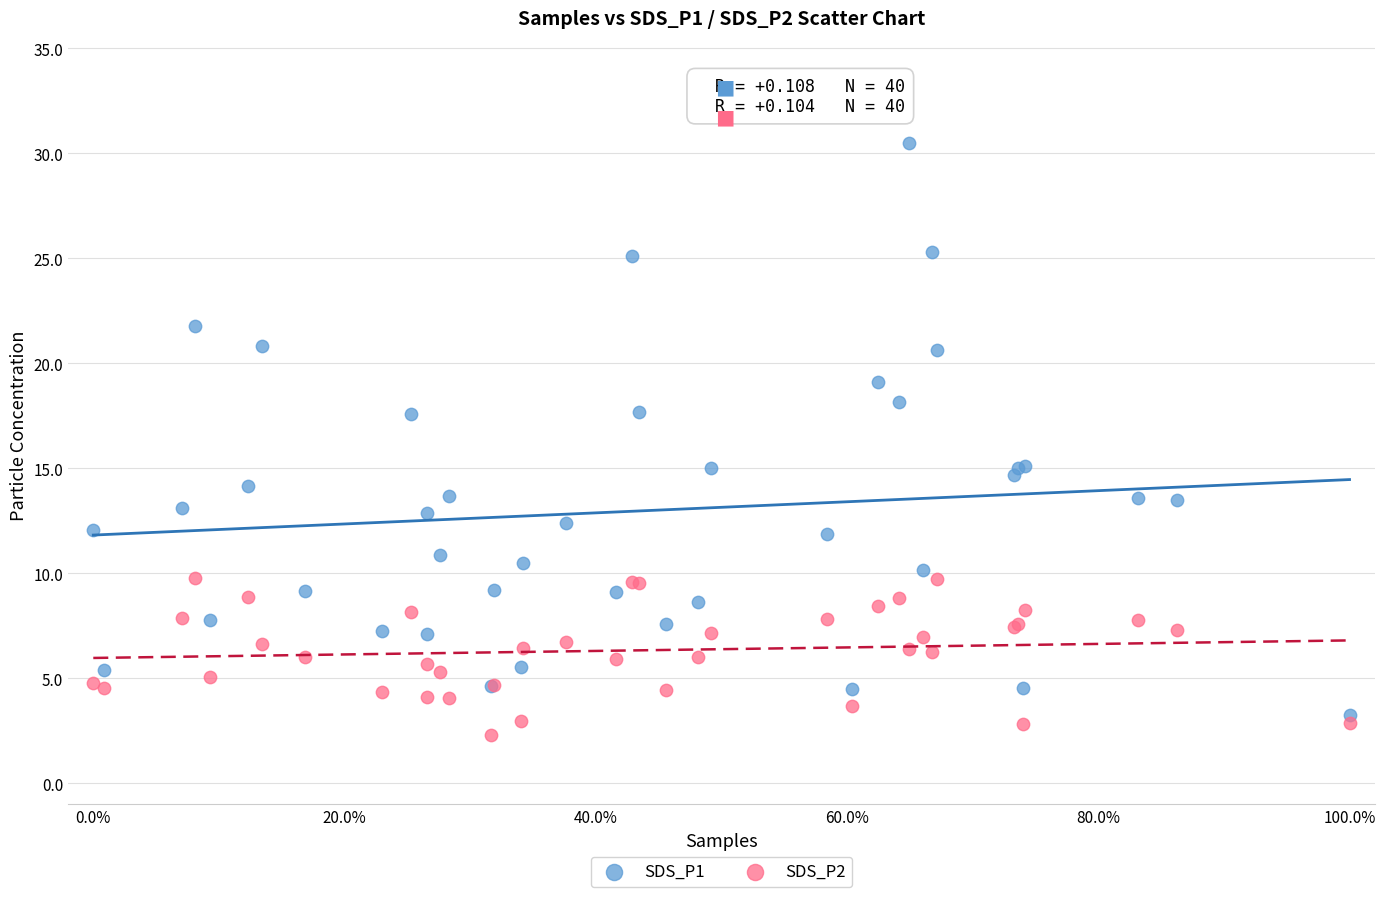

Which series has the widest spread of Y values?

SDS_P1